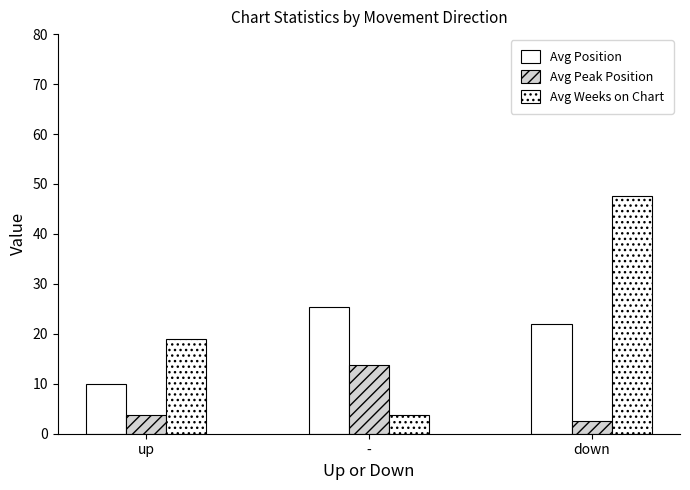

How many groups of bars are there?

3